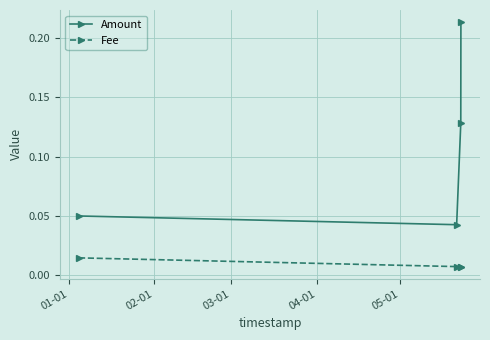

In Amount, how many points are lower than both neighbors (excluding endpoints)?

1